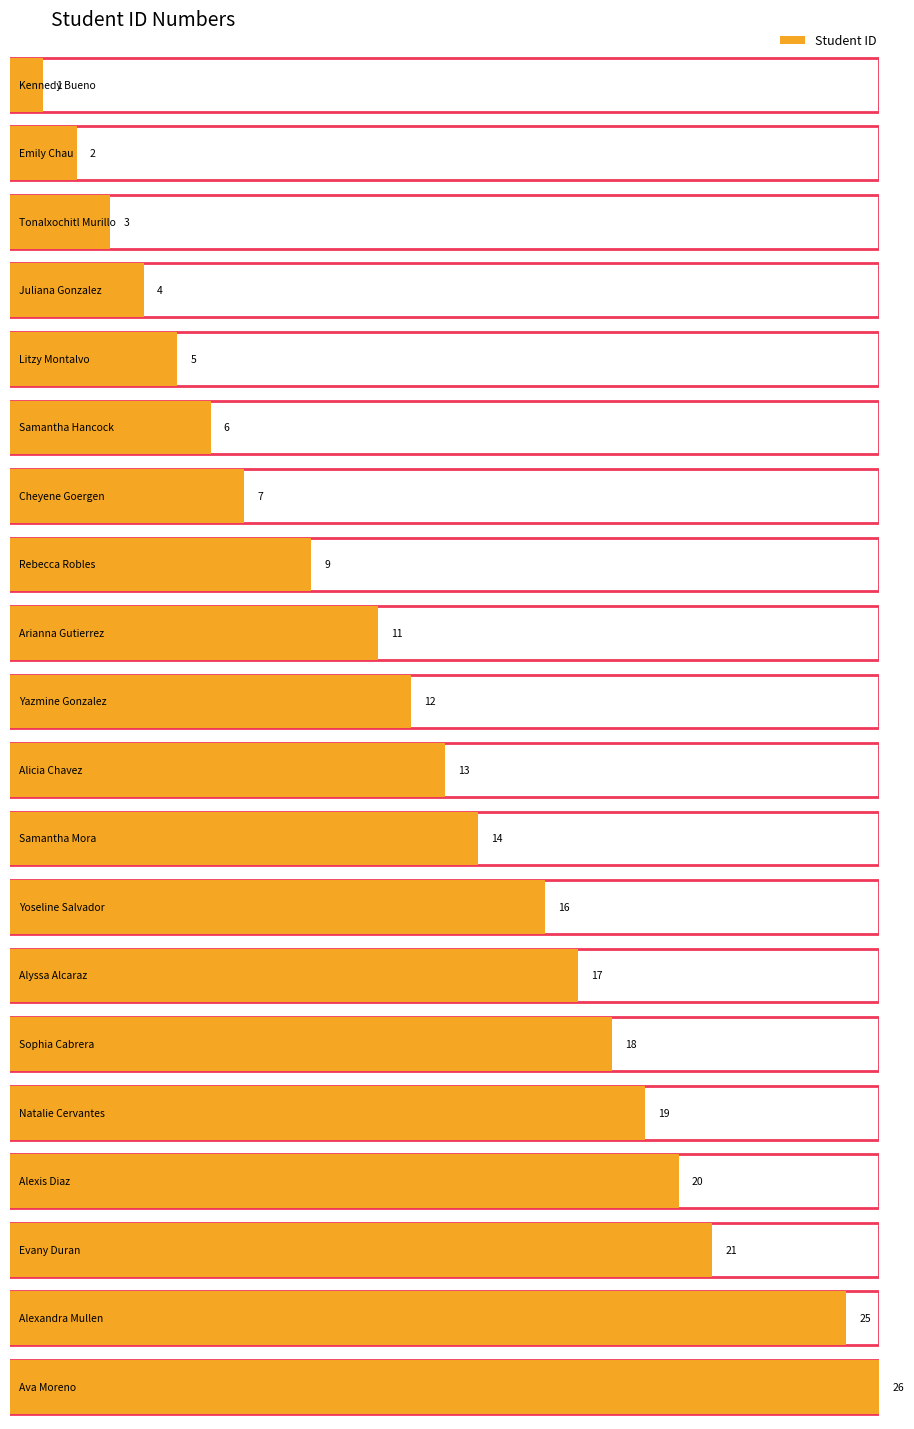

Reading left to right, extract all data points from this chart.

Kennedy Bueno=1	Emily Chau=2	Tonalxochitl Murillo=3	Juliana Gonzalez=4	Litzy Montalvo=5	Samantha Hancock=6	Cheyene Goergen=7	Rebecca Robles=9	Arianna Gutierrez=11	Yazmine Gonzalez=12	Alicia Chavez=13	Samantha Mora=14	Yoseline Salvador=16	Alyssa Alcaraz=17	Sophia Cabrera=18	Natalie Cervantes=19	Alexis Diaz=20	Evany Duran=21	Alexandra Mullen=25	Ava Moreno=26